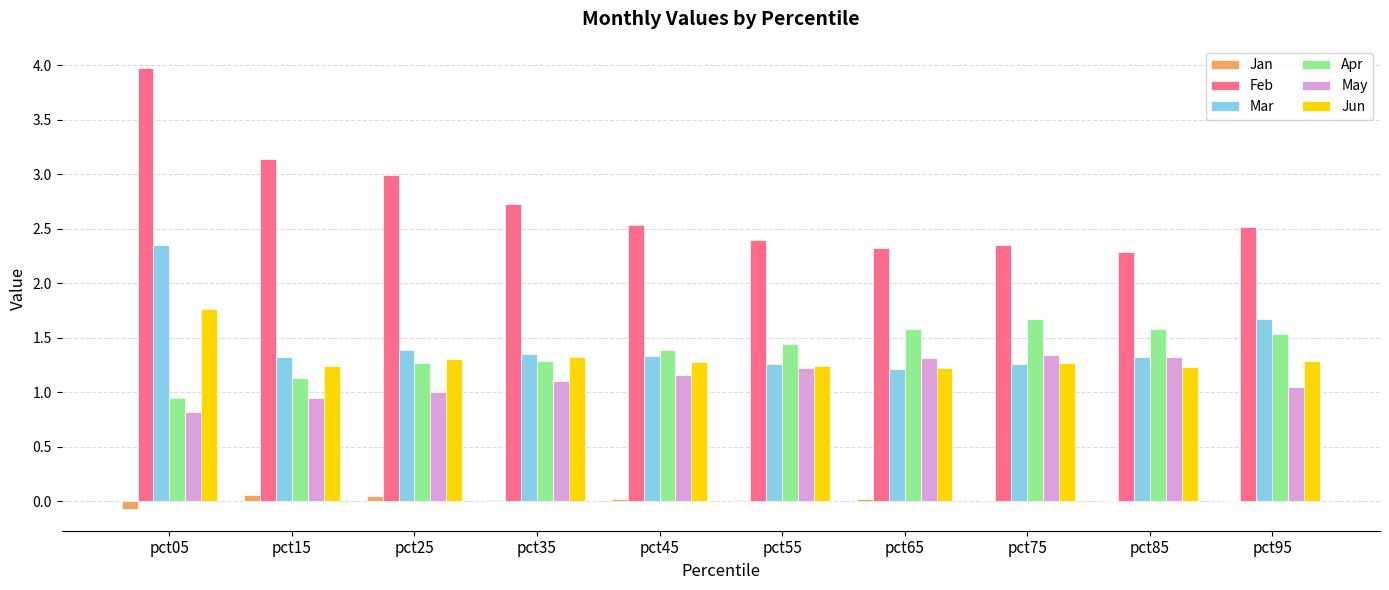

Is the value of Jan at pct95 greater than the value of May at pct85?

No